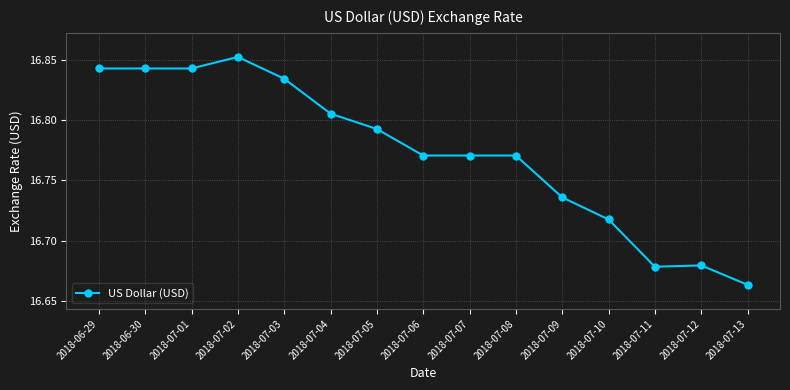

What is the change in value from 2018-07-03 to 2018-07-06?

-0.1